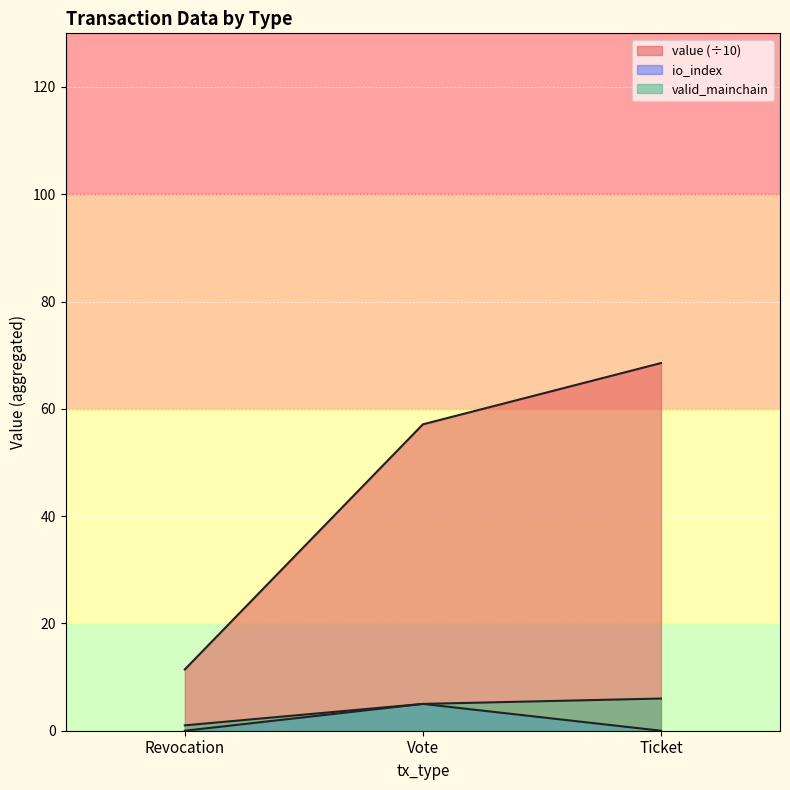

What is the maximum value shown in the chart?

68.5